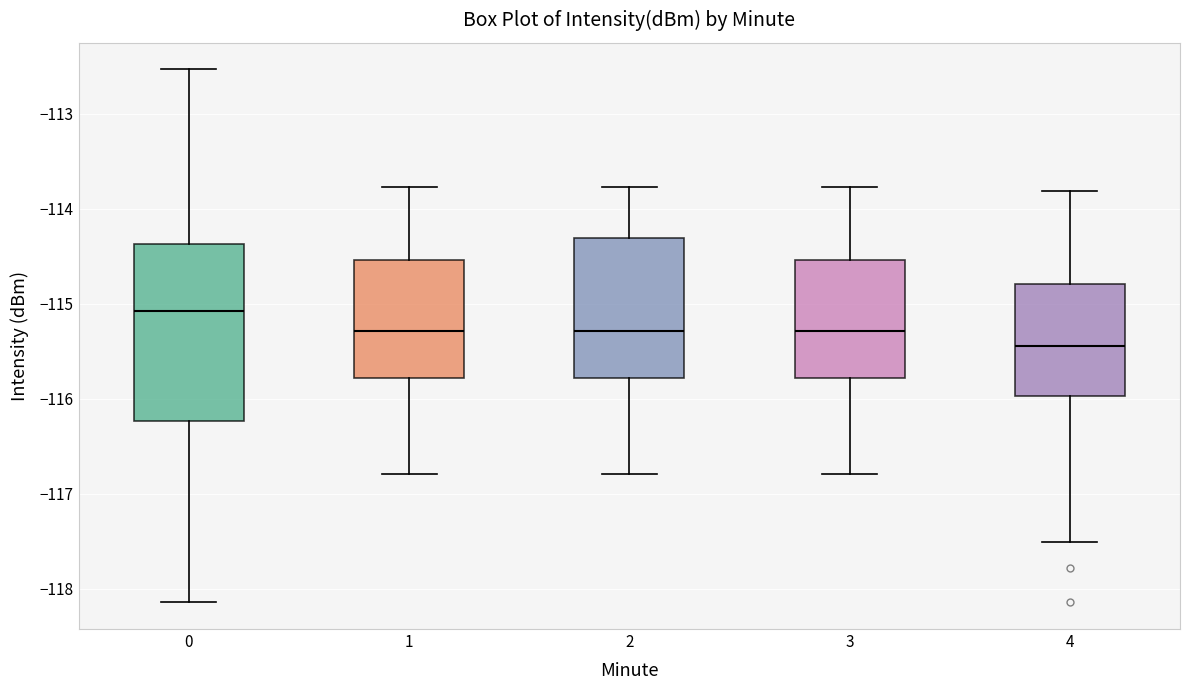

Which box has the highest median line?

0